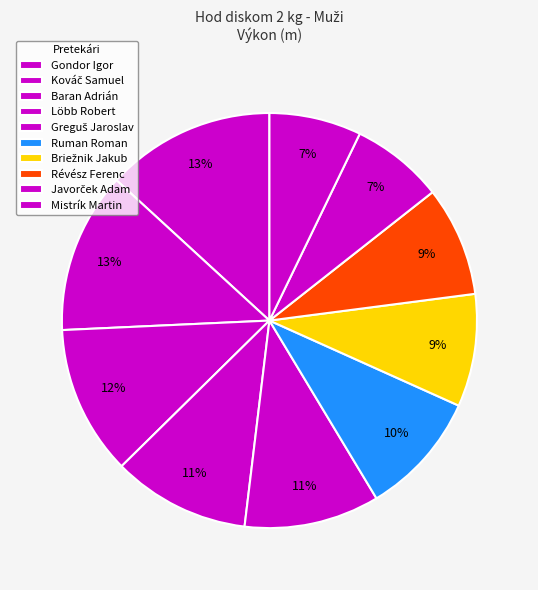

What is the smallest slice in the pie chart?

Mistrík Martin